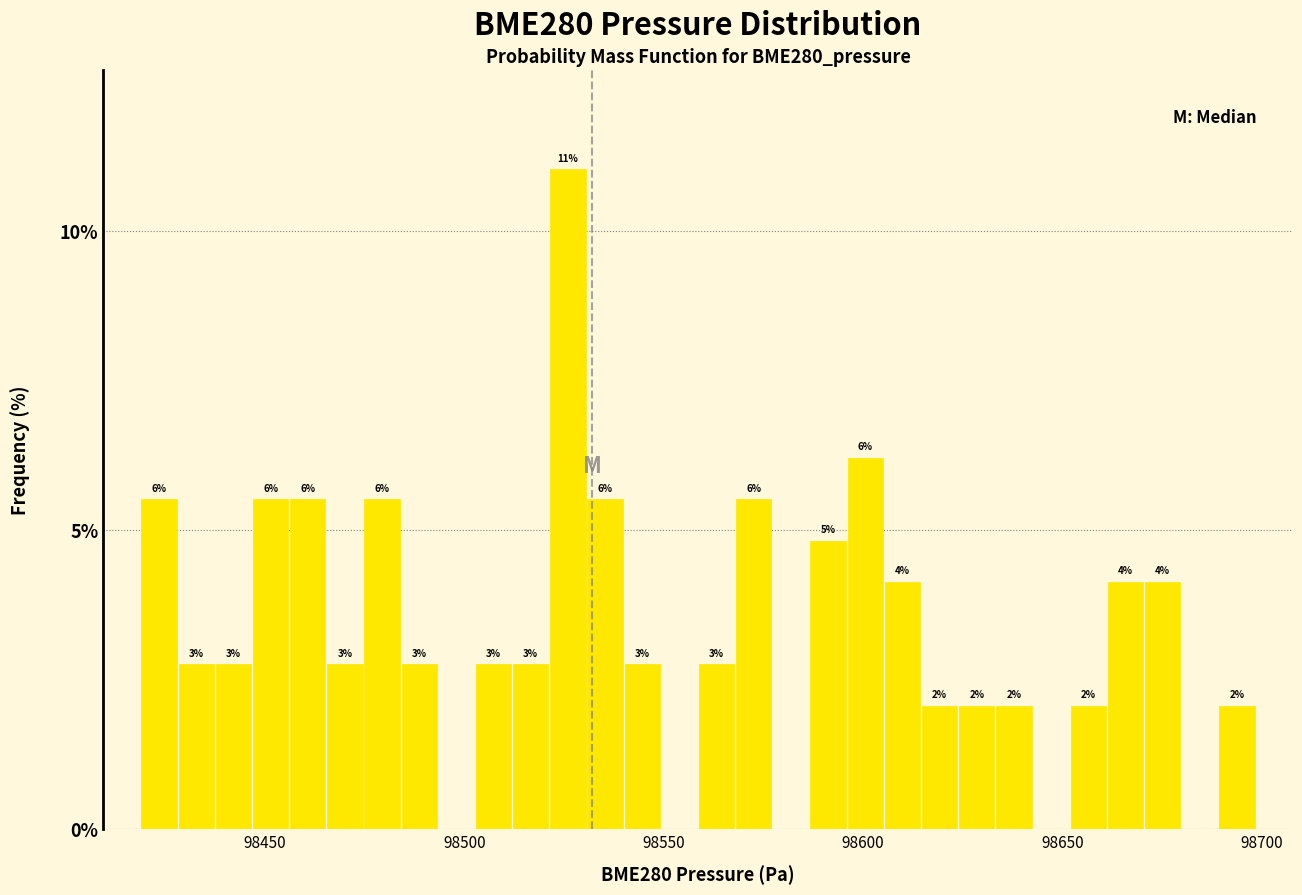

Read against the x-axis, roughly where is the centre of the tallest bar?

98525